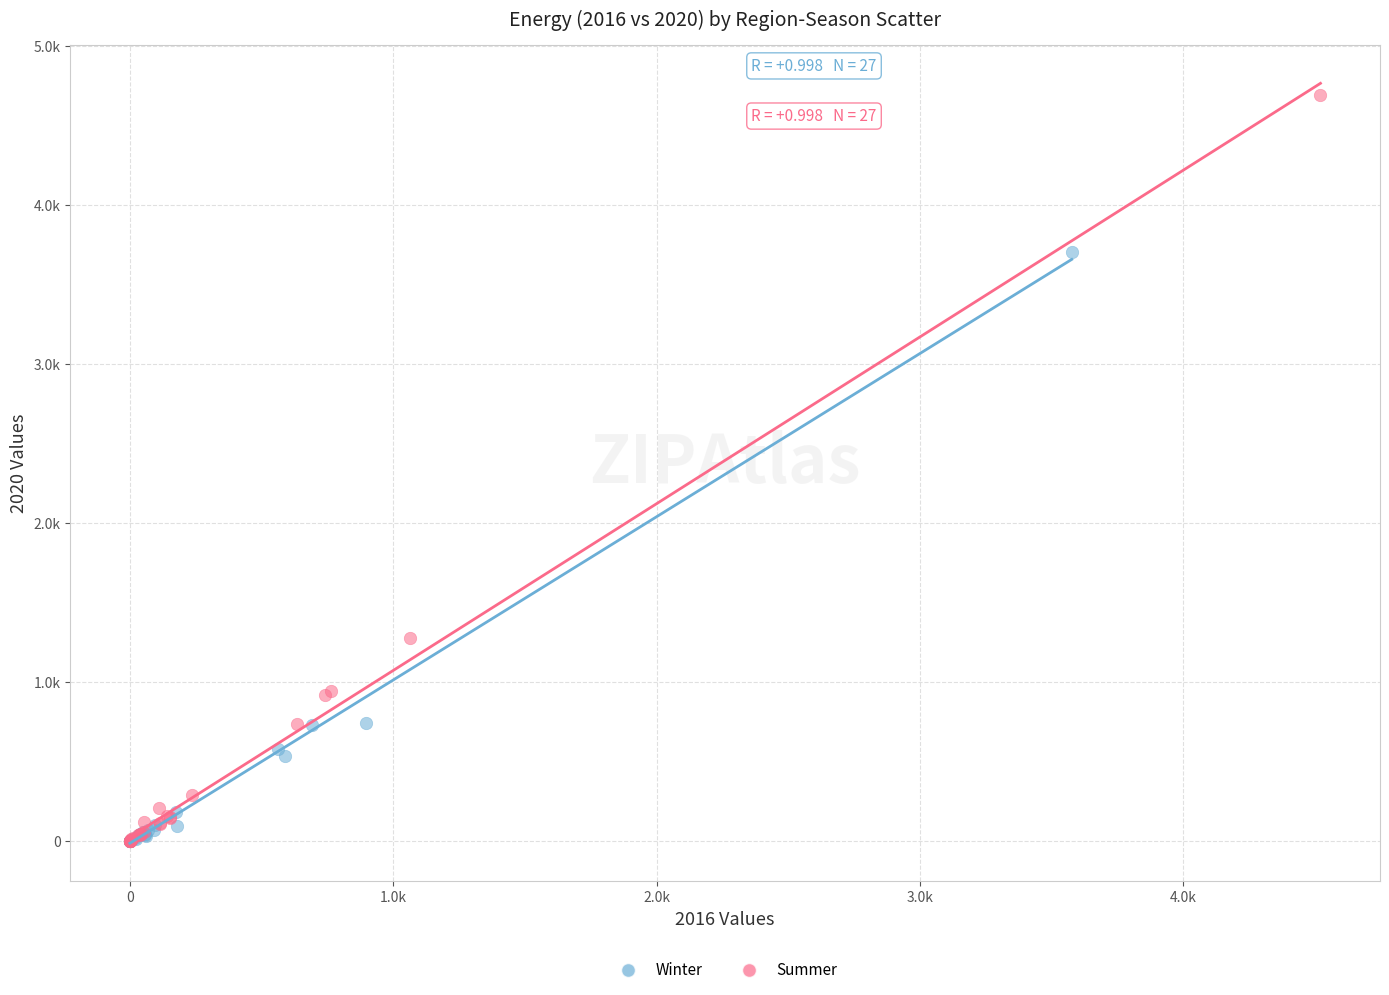

What are all the series names shown in the legend?

Winter, Summer